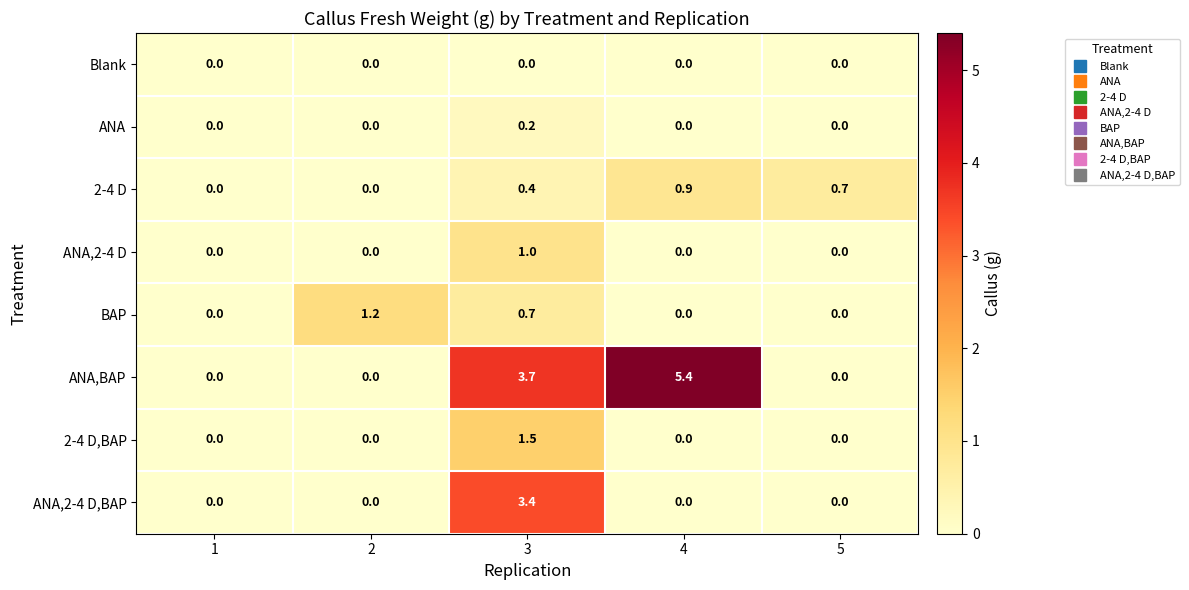

What is the approximate value of 2-4 D at 5?

0.7